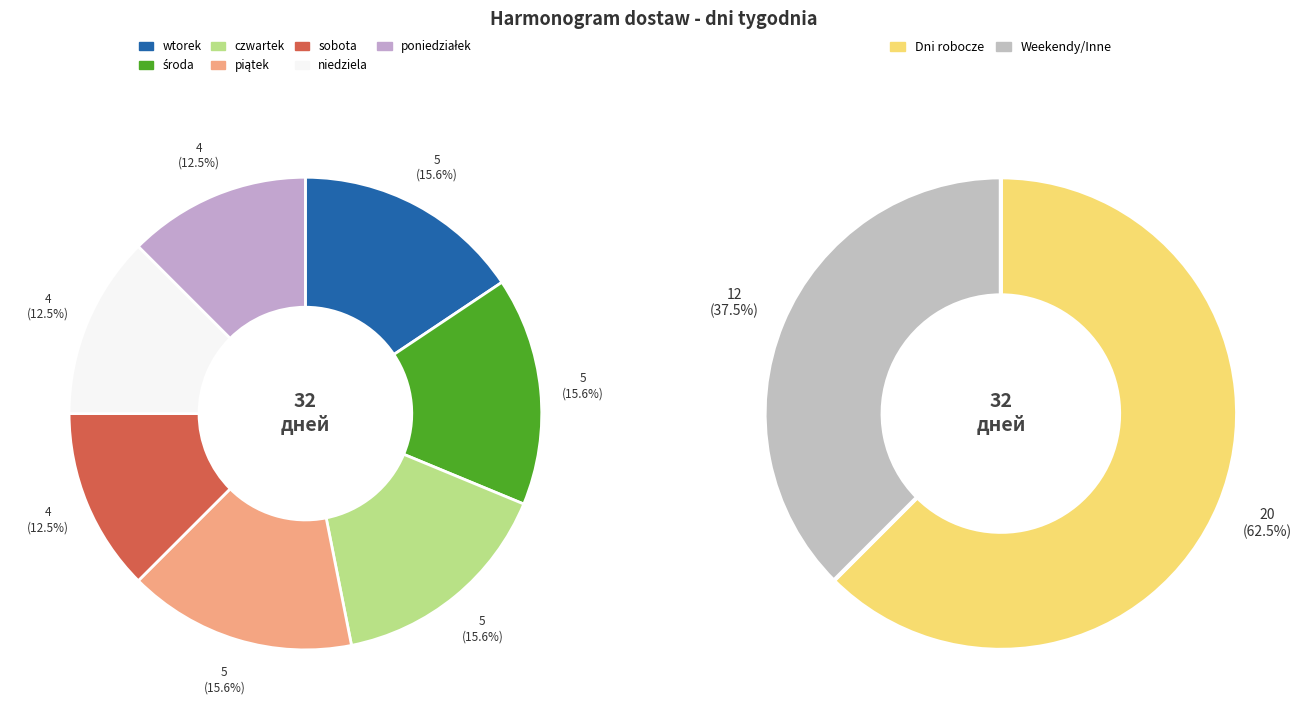

Does niedziela account for over 50% of the chart?

No